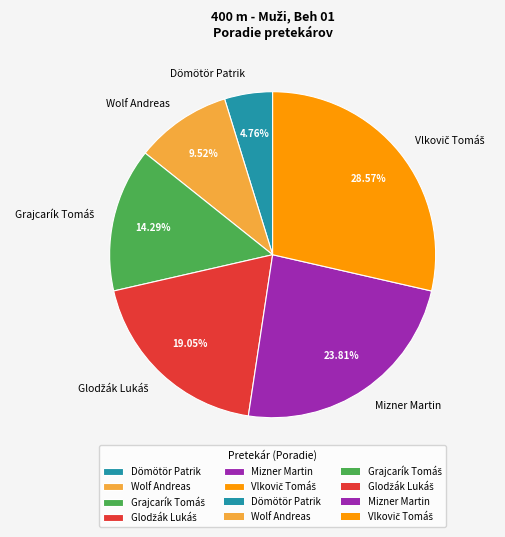

What is the smallest slice in the pie chart?

Dömötör Patrik